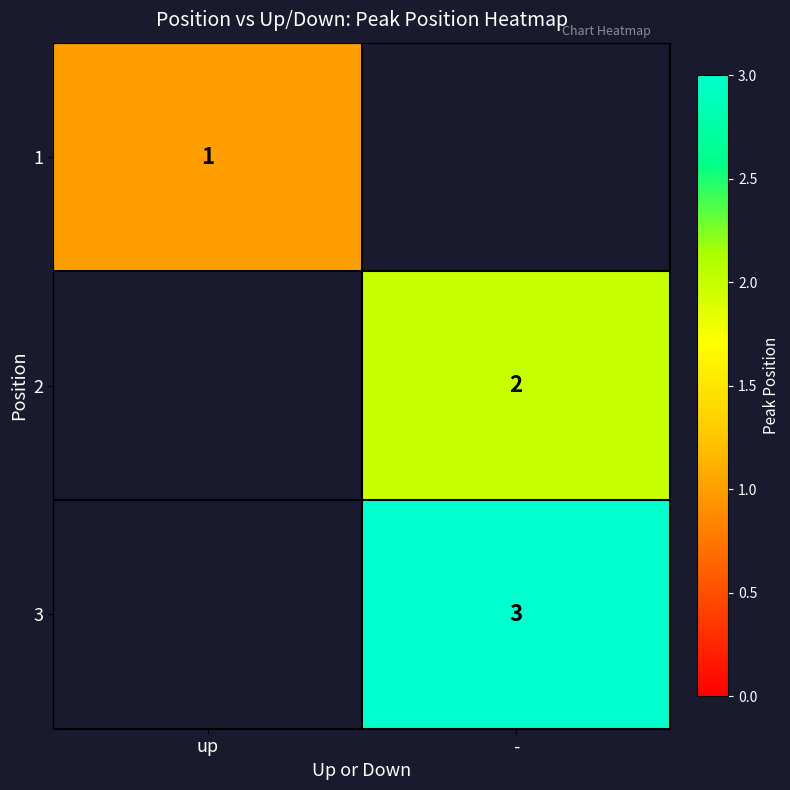

True or false: 3 has a value of 4.0 at -.

False